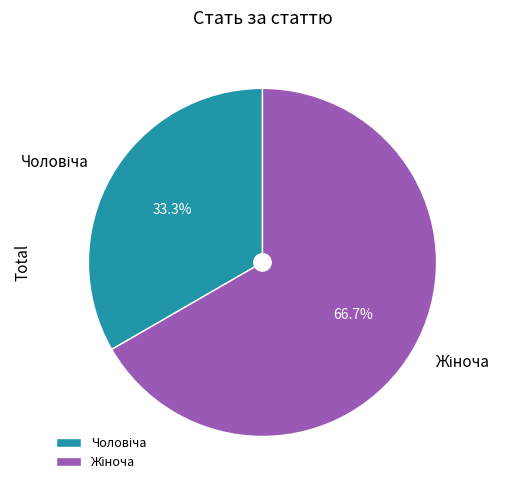

Is there a majority slice in this chart?

Yes